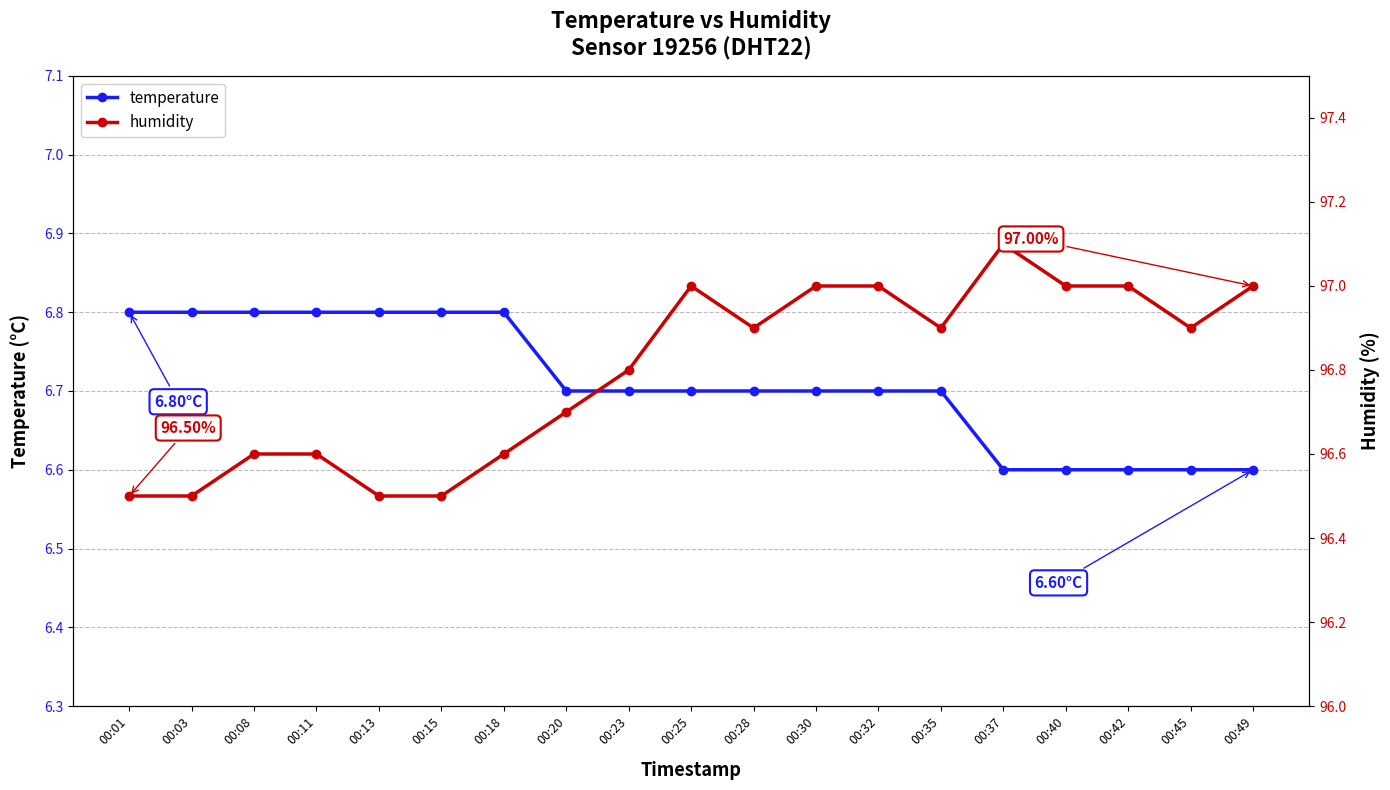

Is this an area chart (filled region under the line)?

No